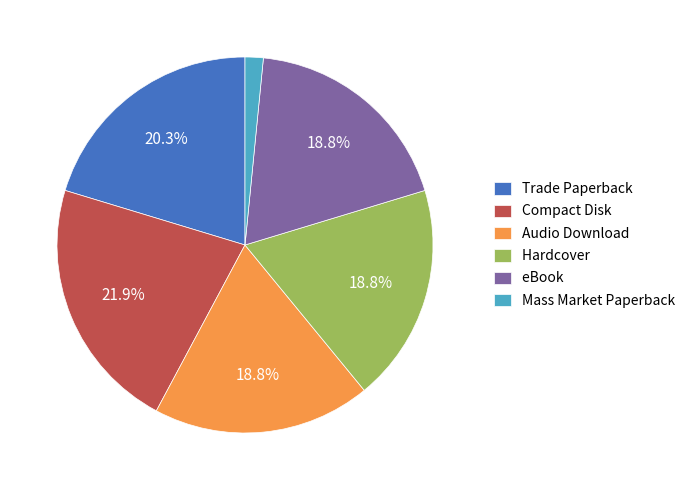

What percentage is the Audio Download slice, to the nearest percent?

19%